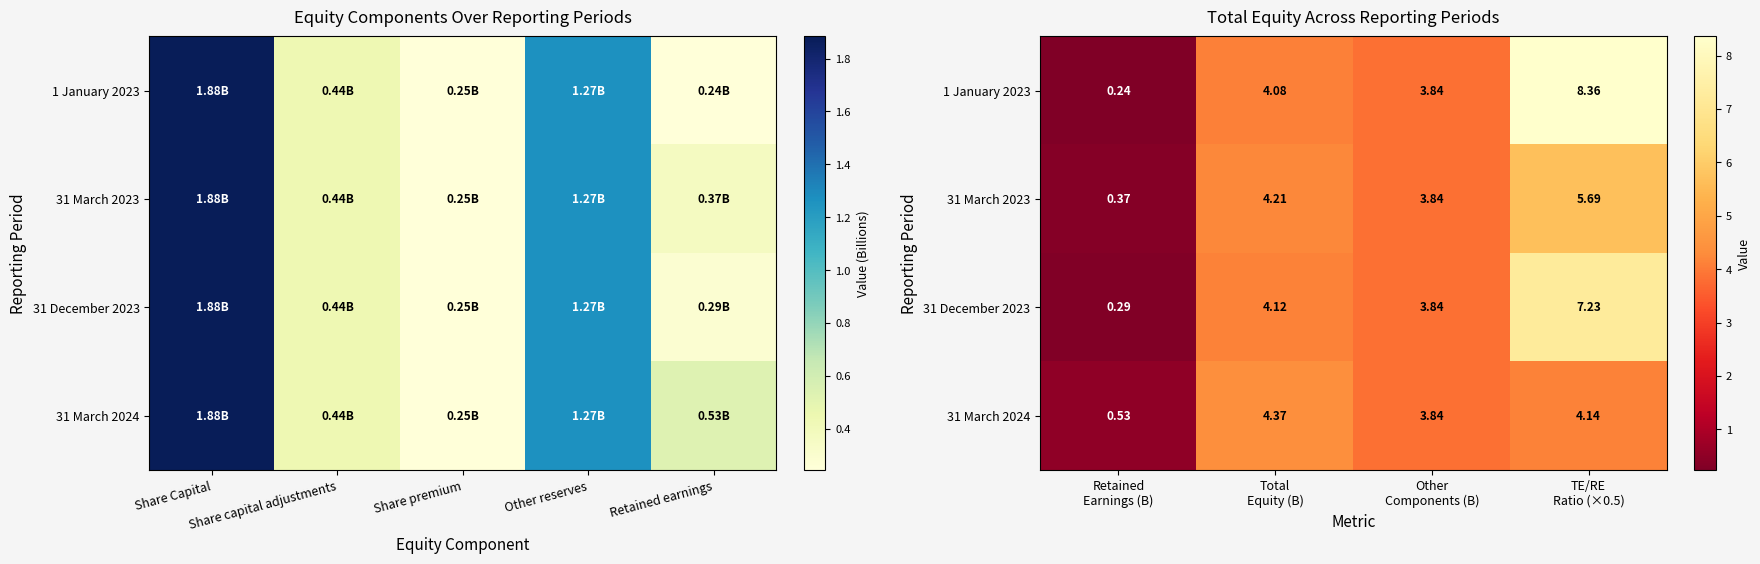

Count the number of categories in the chart.

4